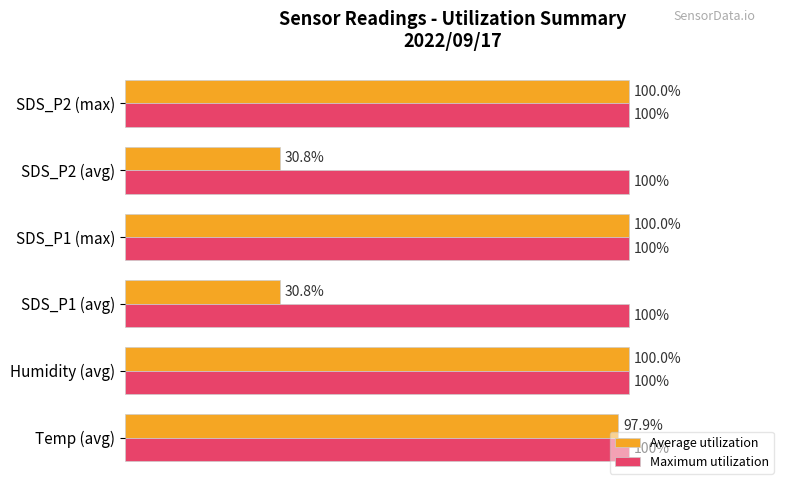

Which series has the widest spread of values?

Average utilization